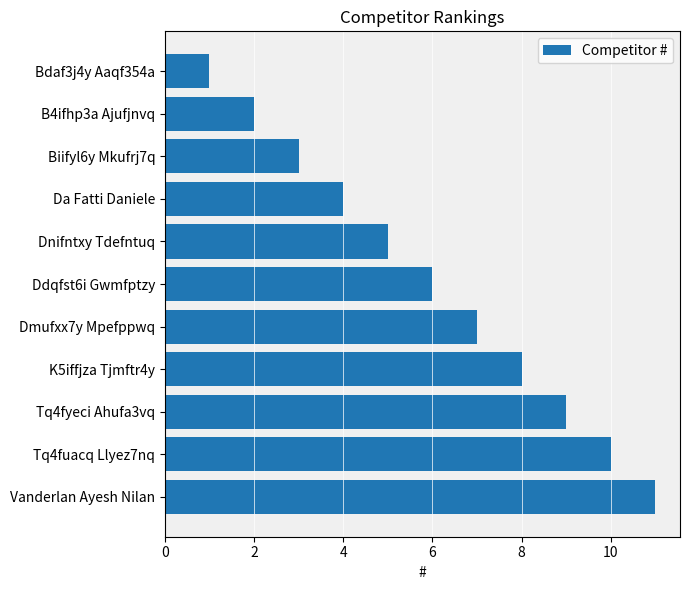

What is the approximate value at Dnifntxy Tdefntuq?

5